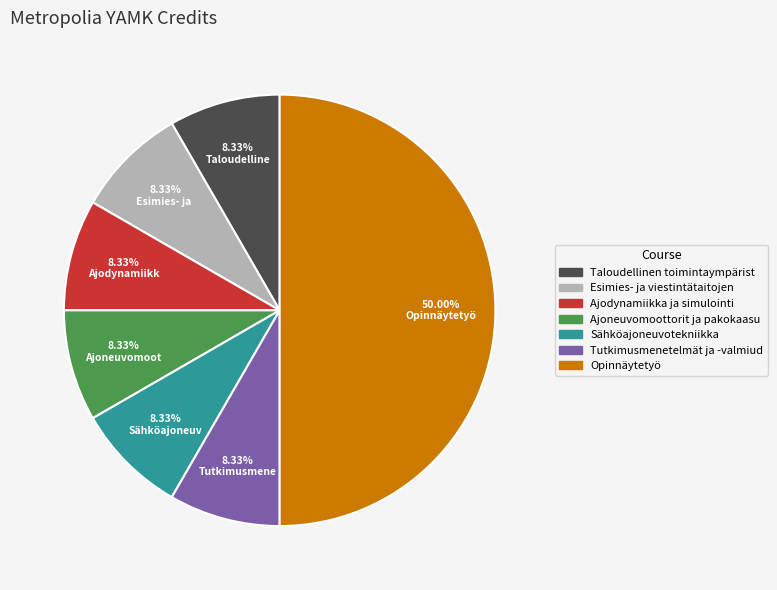

How many segments does this pie chart have?

7